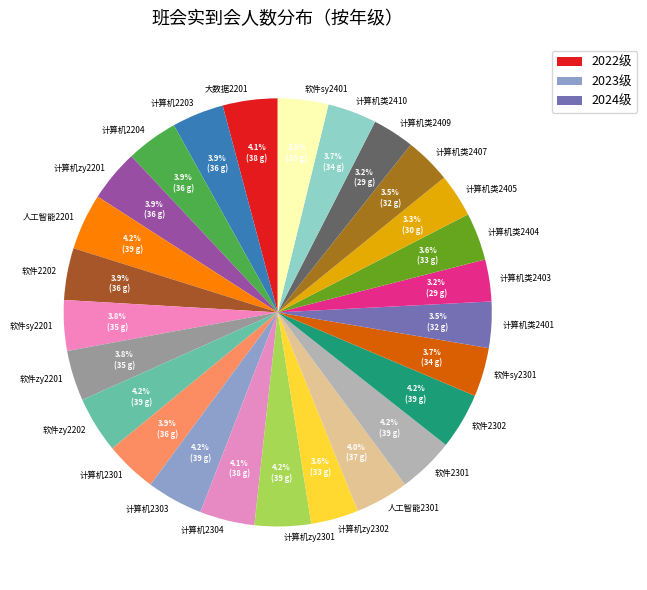

How many segments does this pie chart have?

26